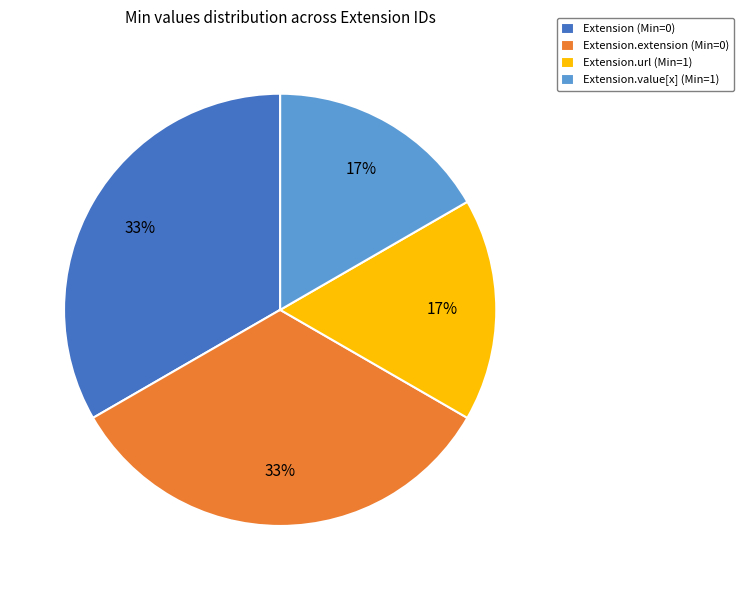

Which has a higher value, Extension (Min=0) or Extension.url (Min=1)?

Extension (Min=0)